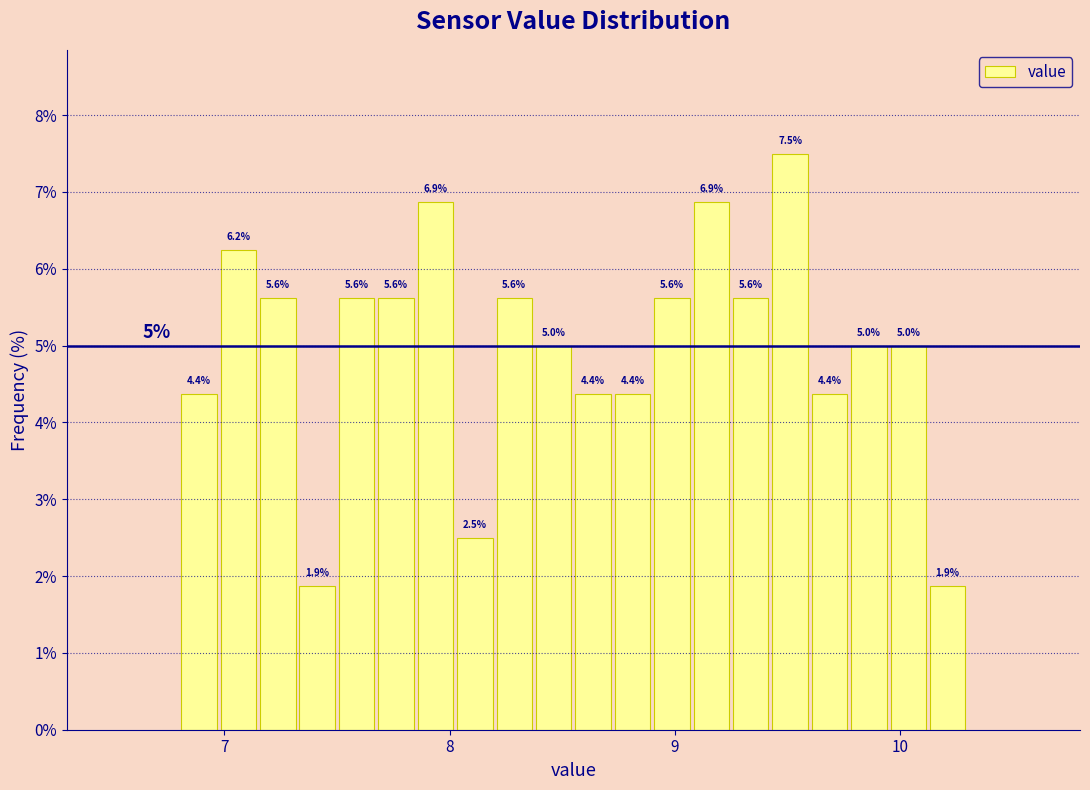

Read against the x-axis, roughly where is the centre of the tallest bar?

9.5